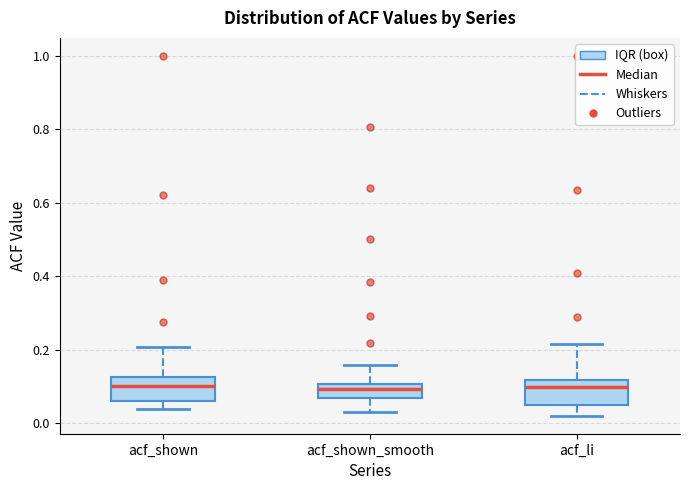

Reading left to right, transcribe this box plot: for each box, give where its median line is, the range the box spans, and where its two whiskers end, as read against the y-axis. The values are not printed on the chart, so give them approximately, as read against the axis.

acf_shown: median 0.10, box 0.06 to 0.12, whiskers 0.04 to 0.20
acf_shown_smooth: median 0.10 (just below the box's upper edge), box 0.06 to 0.10, whiskers 0.04 to 0.16
acf_li: median 0.10, box 0.04 to 0.12, whiskers 0.02 to 0.22